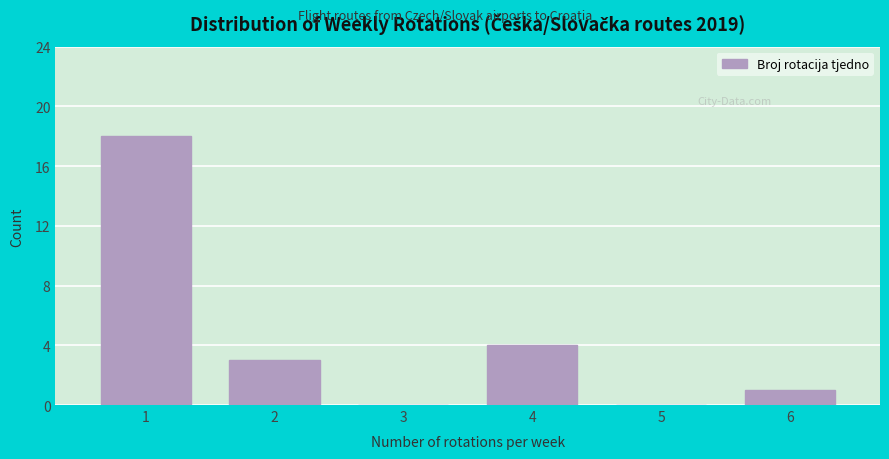

What is the height of the bar covering 0.5 to 1.5 on the x-axis? The values are not printed on the chart, so give them approximately, as read against the axis.

18